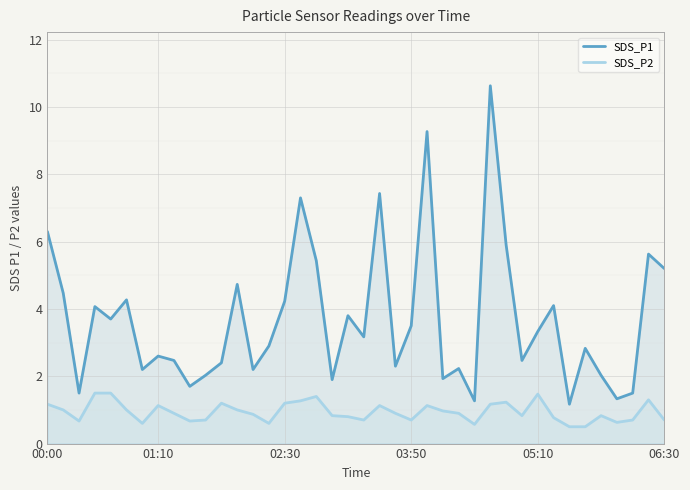

How many distinct data groups are displayed?

2